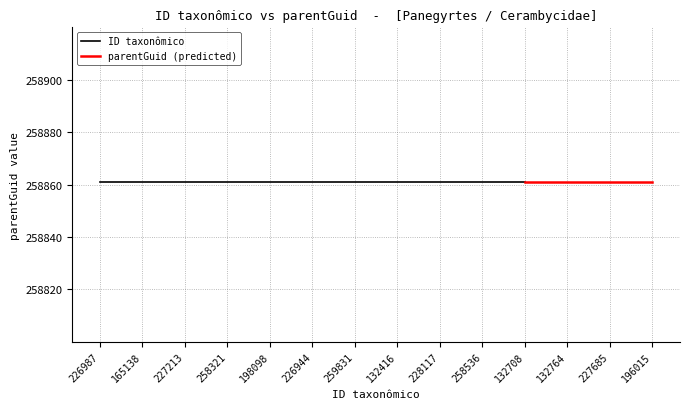

How many times do parentGuid and ID taxonômico cross each other?

2